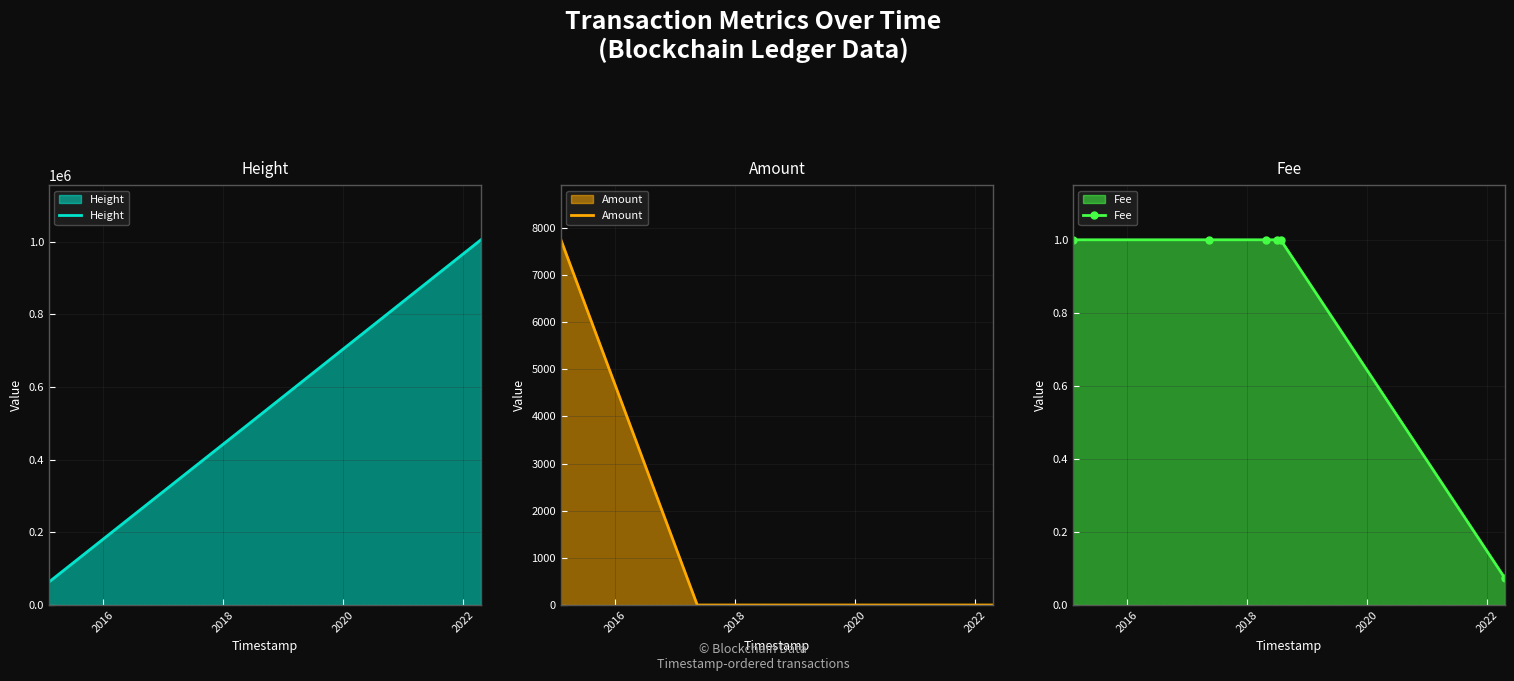

Reading right to left, extract all data points from this chart.

Height: 1005560.0	515722.0	507452.0	484227.0	360311.0	63164.0
Amount: 0.0	0.0	0.0	0.0	0.0	7749.0
Fee: 0.1	1.0	1.0	1.0	1.0	1.0